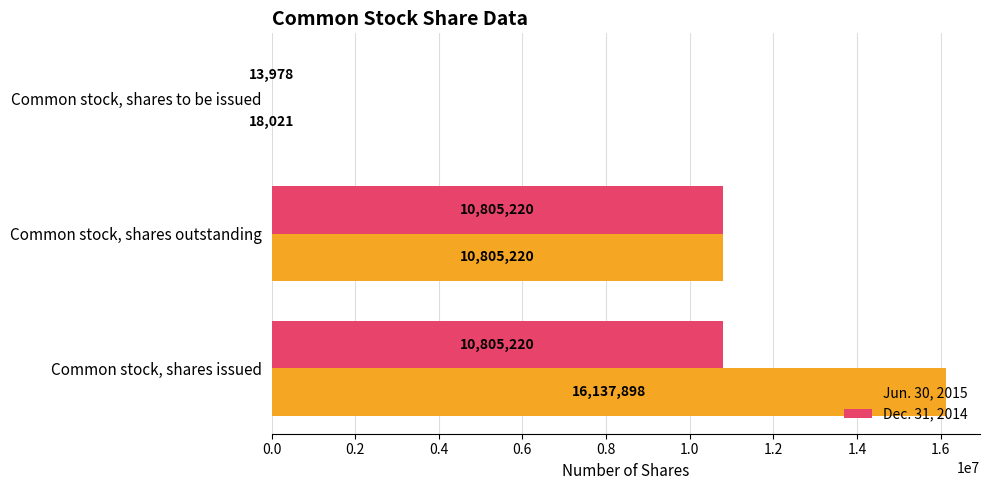

Which series has the largest total across all categories?

Jun. 30, 2015